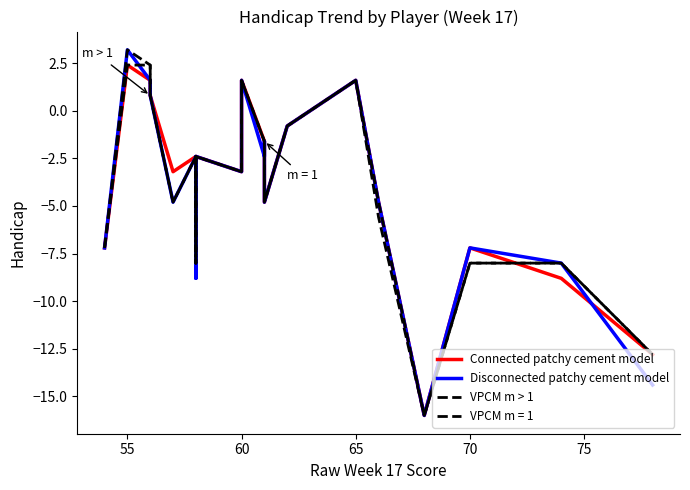

After their last crossing, which series has the higher values: Connected patchy cement model or Disconnected patchy cement model?

Connected patchy cement model